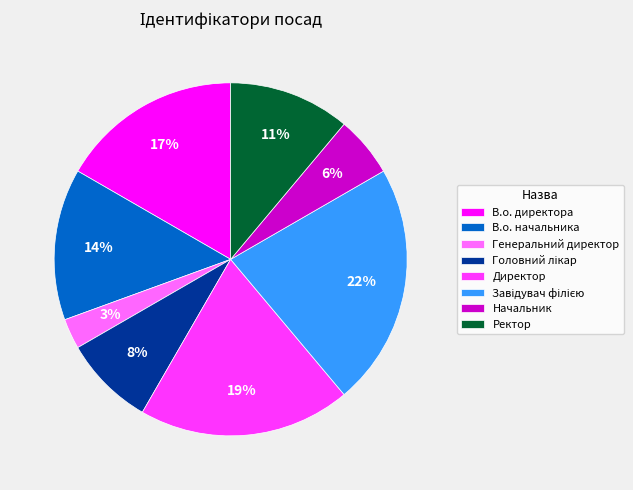

How many segments does this pie chart have?

8